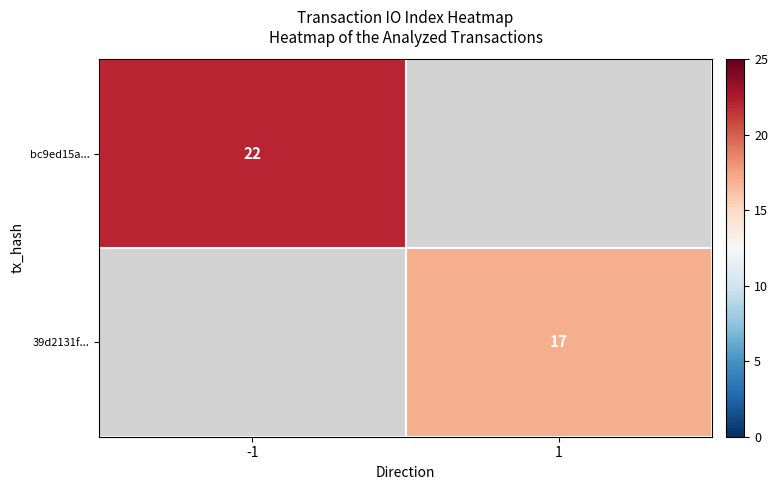

Is it true that 39d2131f... equals 17 at 1?

True